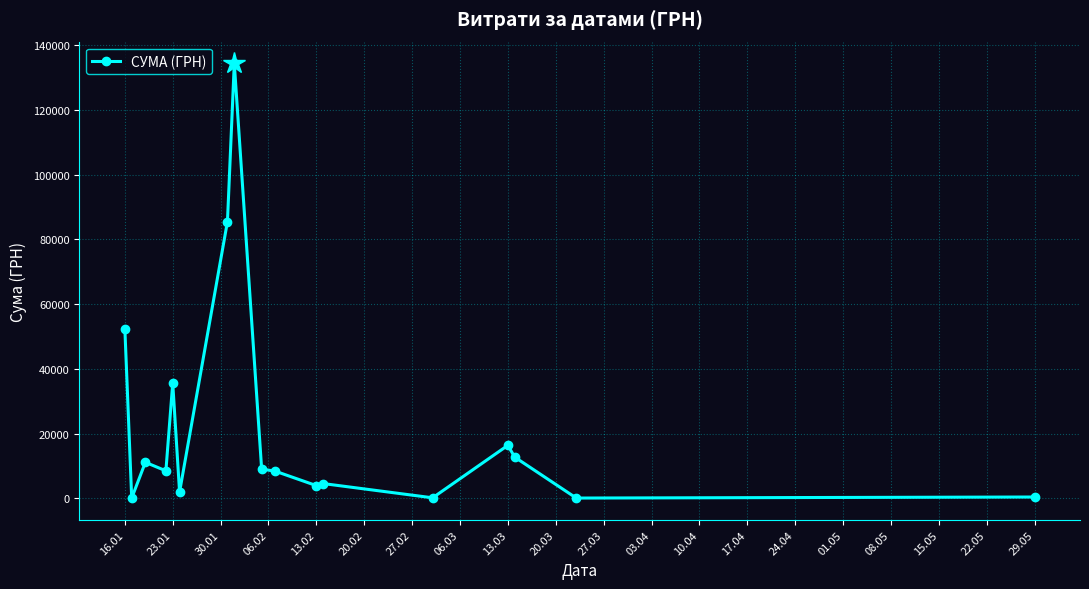

What is the value of the 9th point from the left?

9087.3